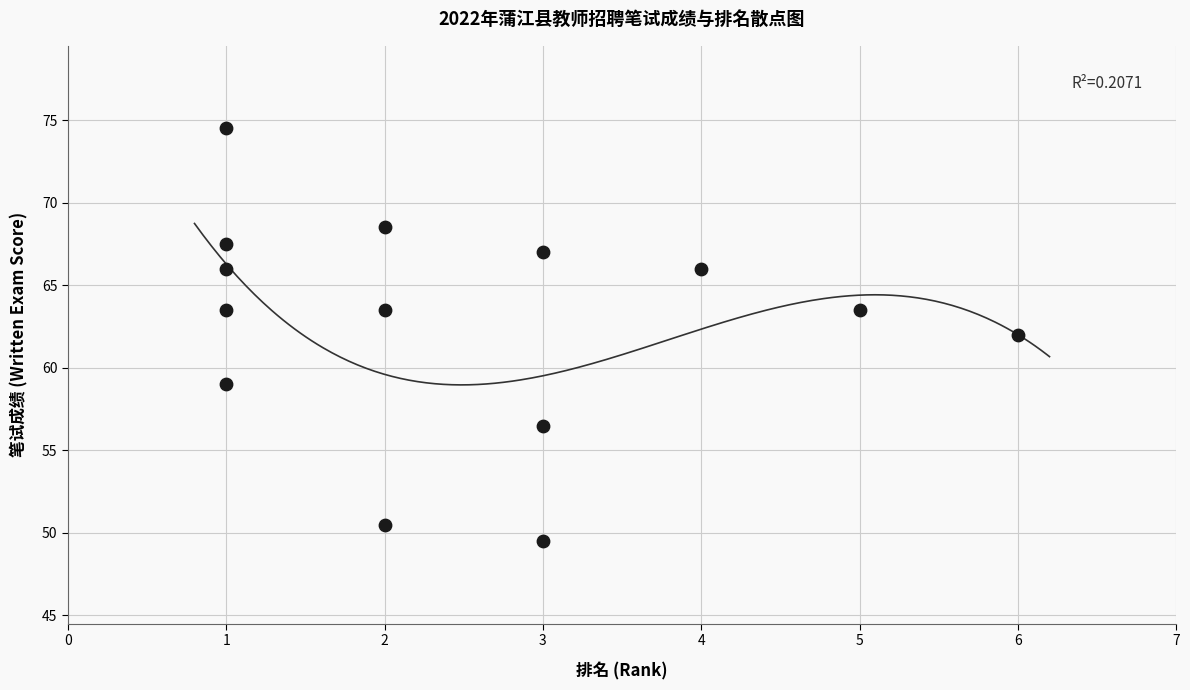

What is the range of X values (max minus min)?

5.0